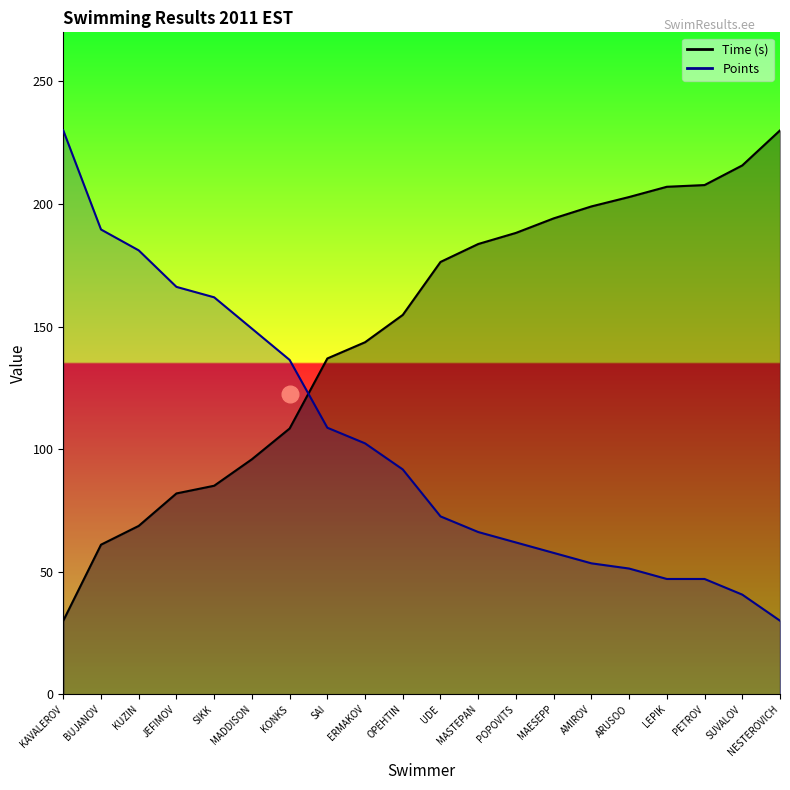

List the series in order of their overall mean, lowest first.

Points_line, Time (s)_line